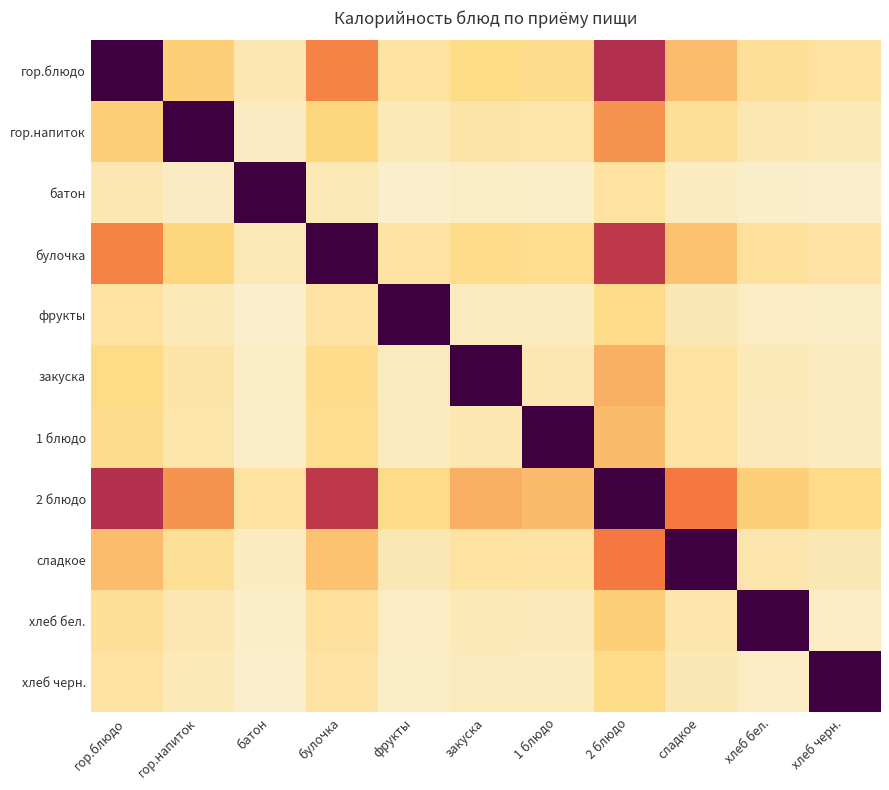

What is the greatest value displayed?

304.0